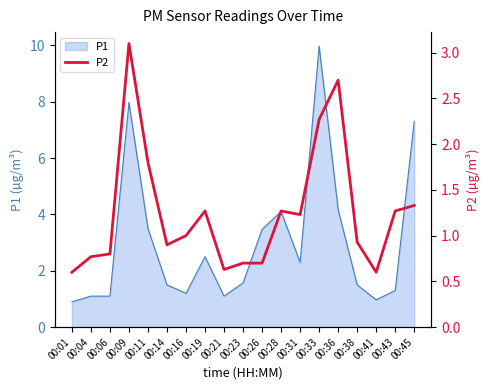

Reading left to right, extract all data points from this chart.

0.6	0.8	0.8	3.1	1.8	0.9	1.0	1.3	0.6	0.7	0.7	1.3	1.2	2.3	2.7	0.9	0.6	1.3	1.3